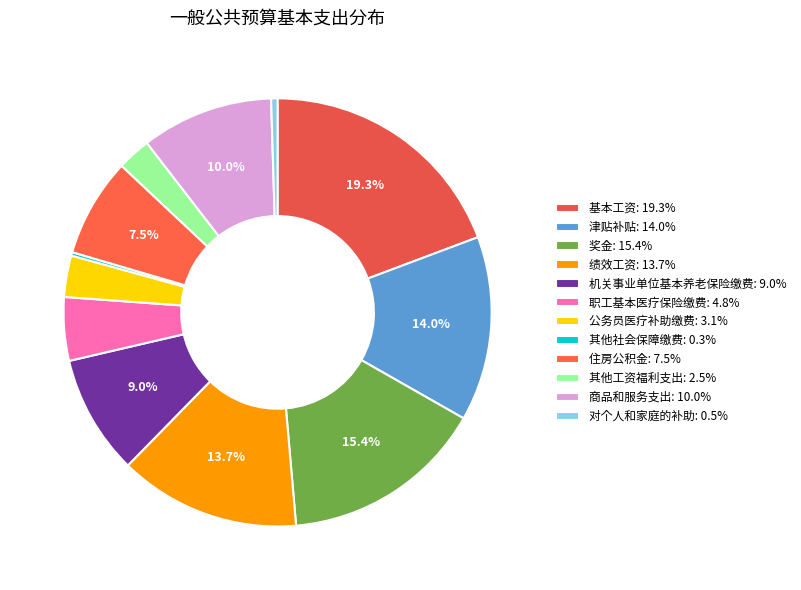

To the nearest percent, what percentage of the pie is 商品和服务支出?

10%